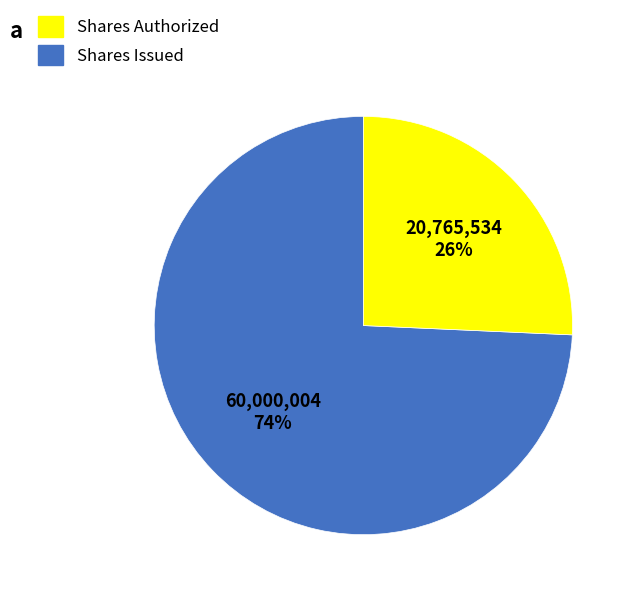

To the nearest percent, what is the average slice percentage?

50%